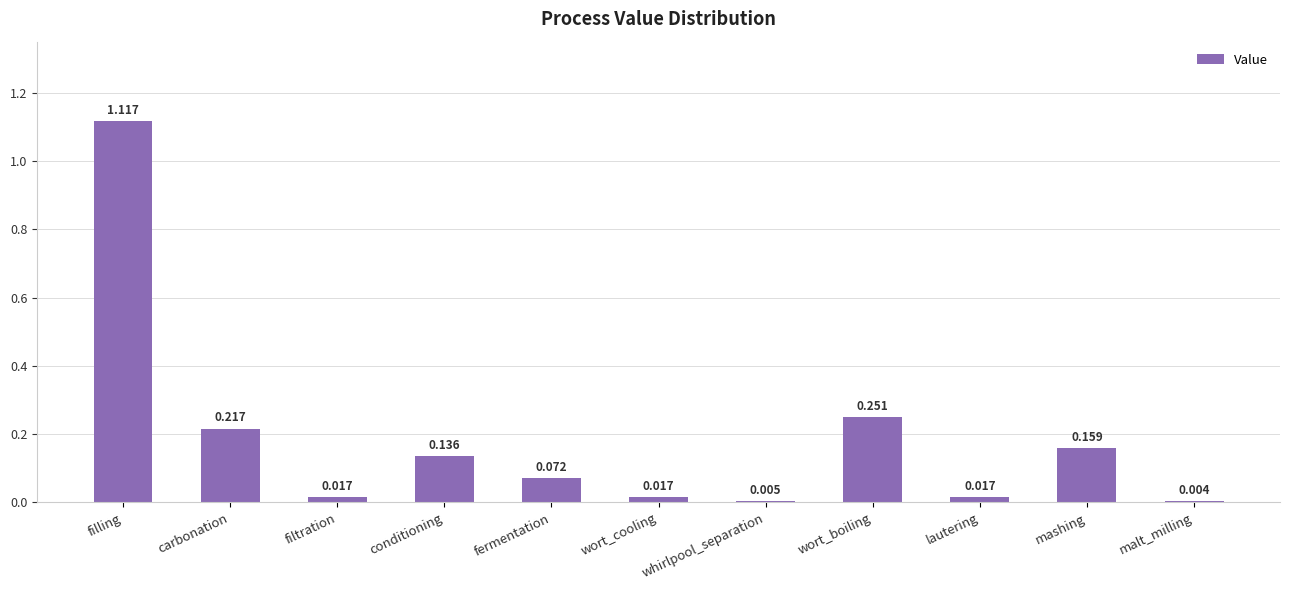

What is the sum of all values?

2.0